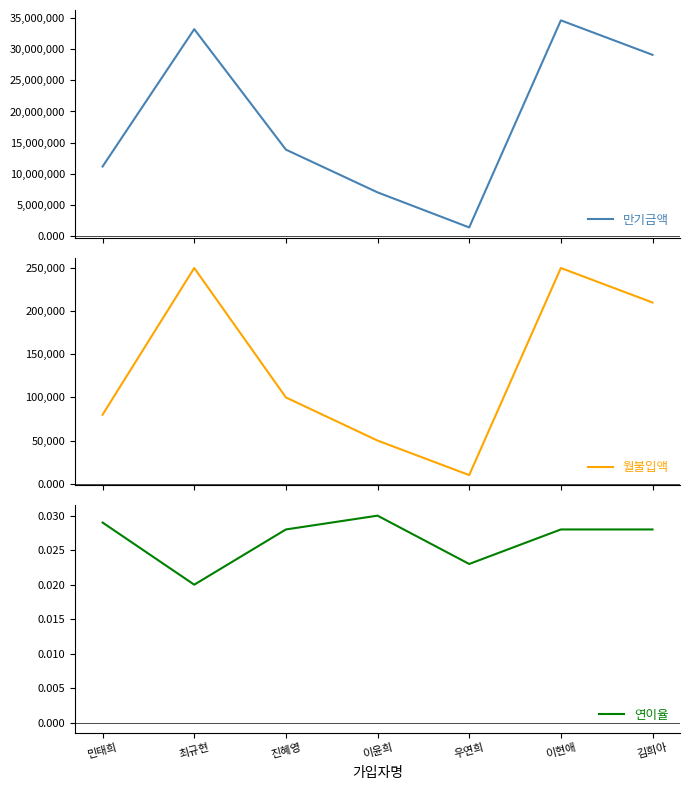

True or false: 월불입액 has a value of 365674.5 at 최규현.

False